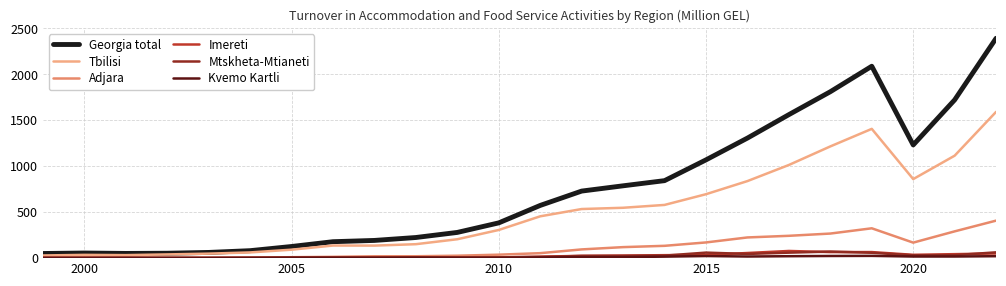

What is the highest value of the Mtskheta-Mtianeti series?

71.6